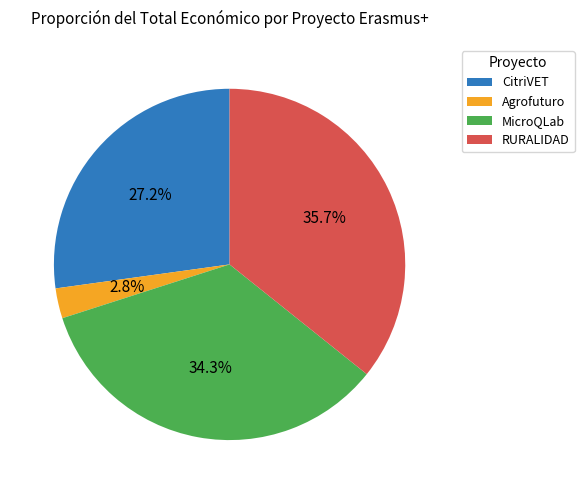

Is there any slice that represents more than half of the pie?

No